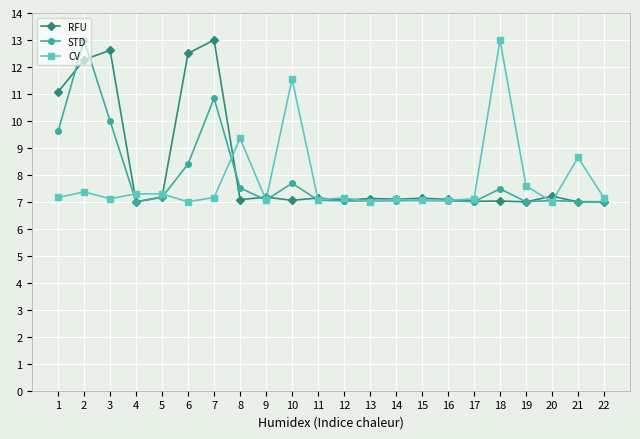

Where is CV nearest to the value 10?

8